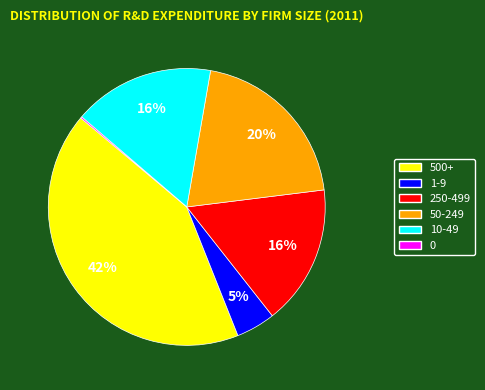

To the nearest percent, what percentage of the pie is 1-9?

5%